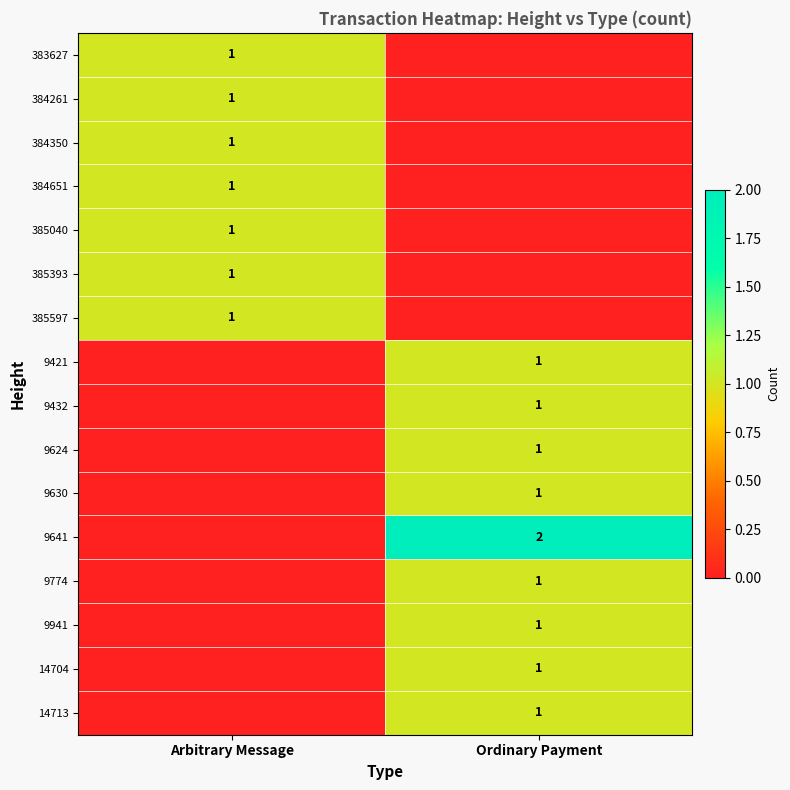

The value of 9624 at Ordinary Payment is 1. True or false?

True